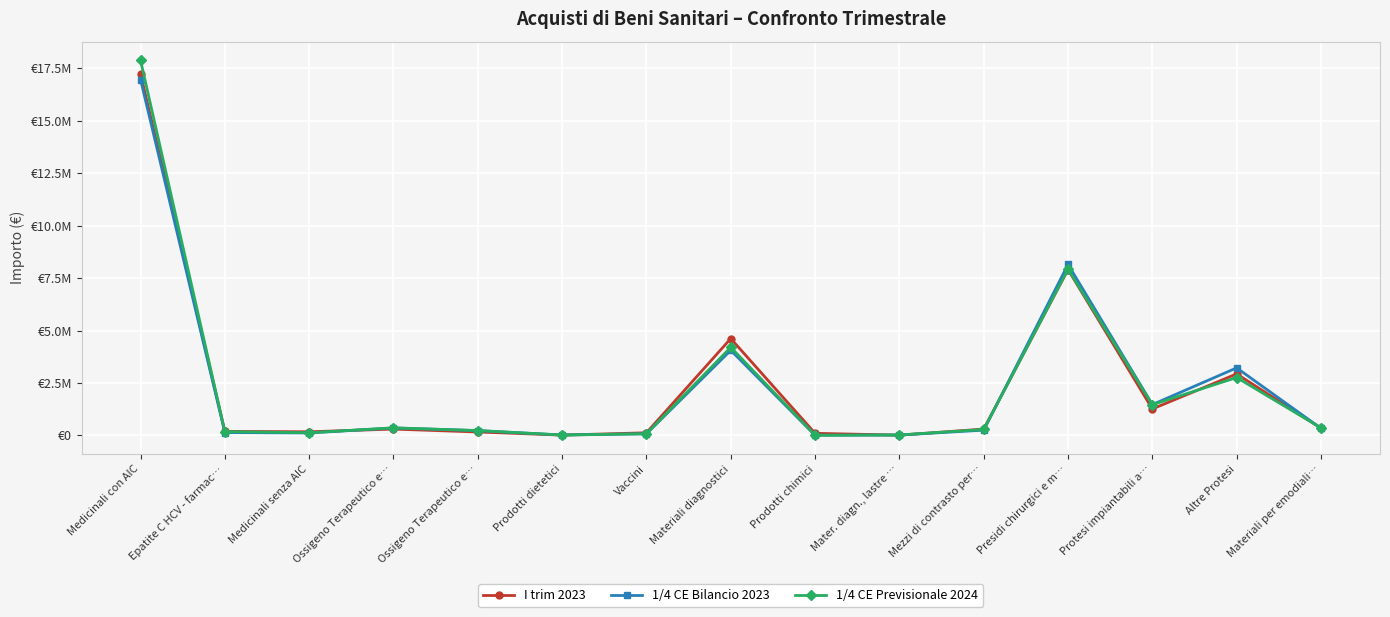

Is this an area chart (filled region under the line)?

No